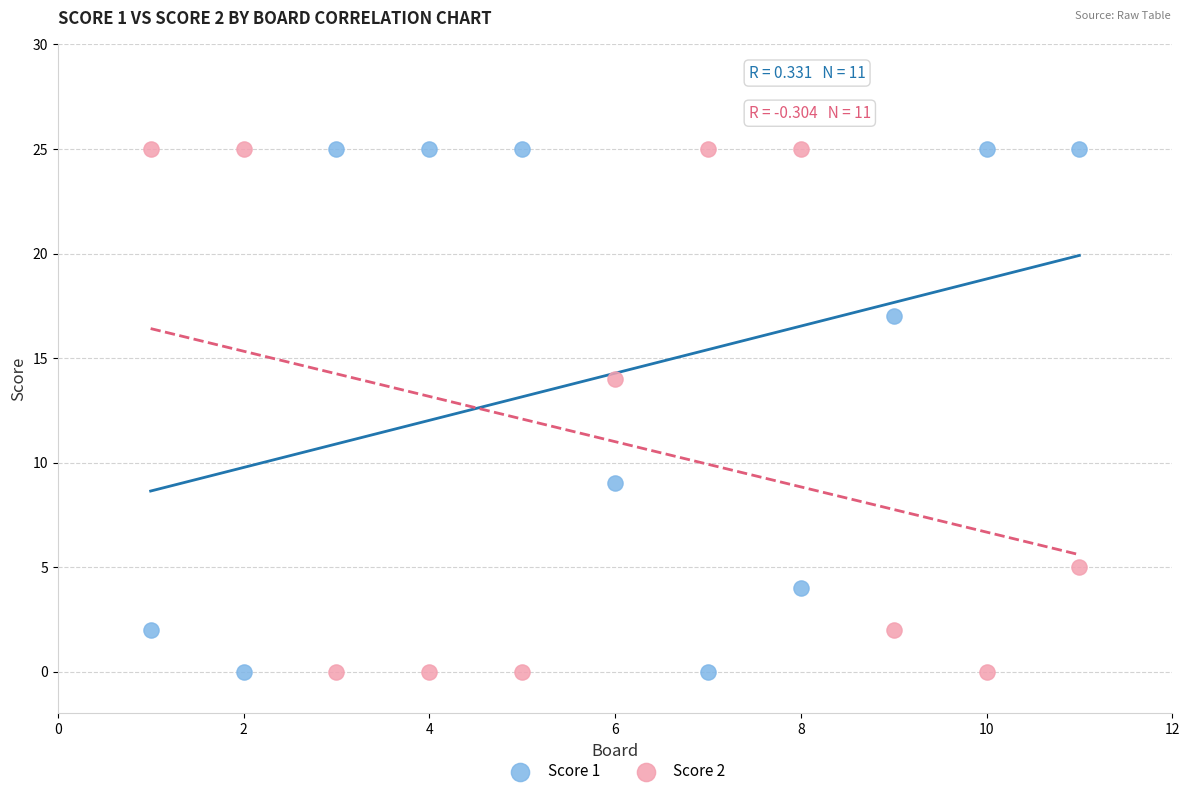

What is the X range (max minus min) for the scatter plot?

10